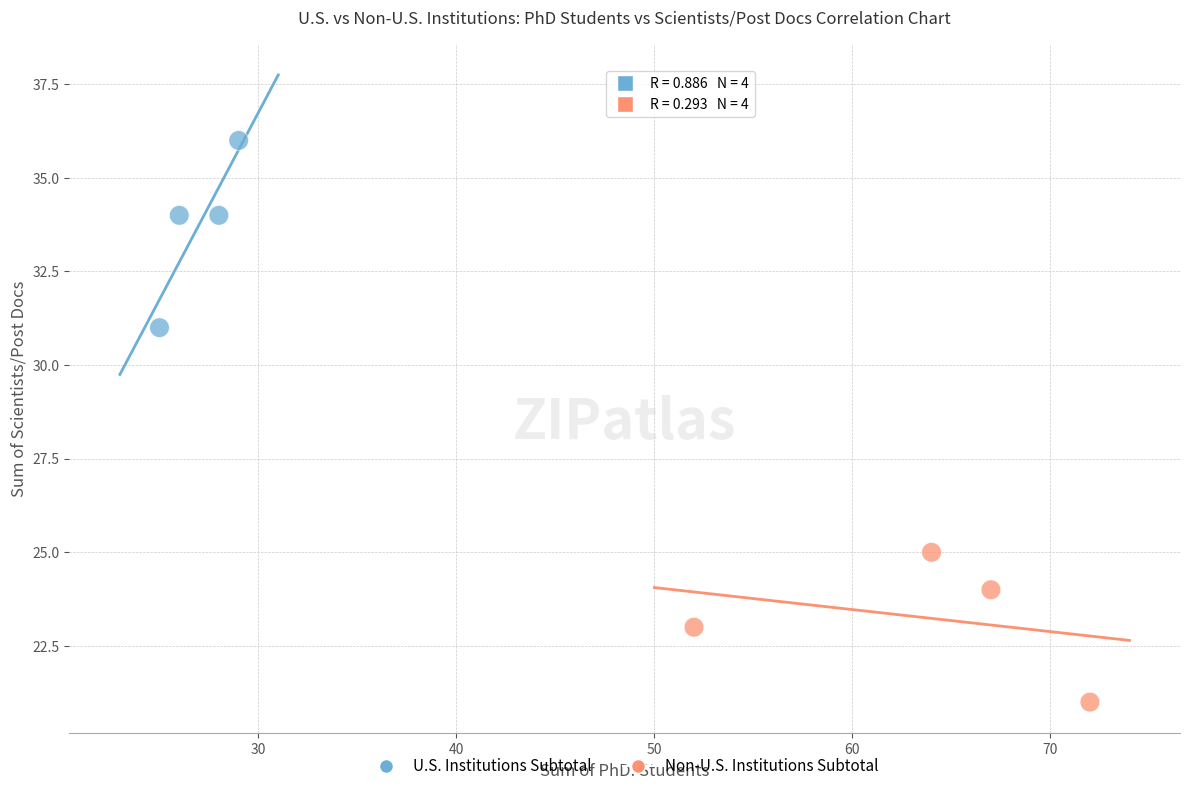

Which series reaches the maximum Y coordinate?

U.S. Institutions Subtotal